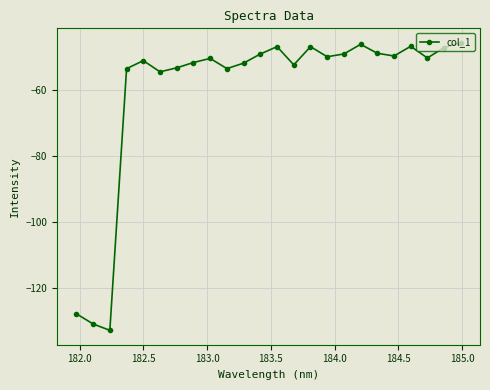

True or false: the data has more than 1 interior local peaks.

True